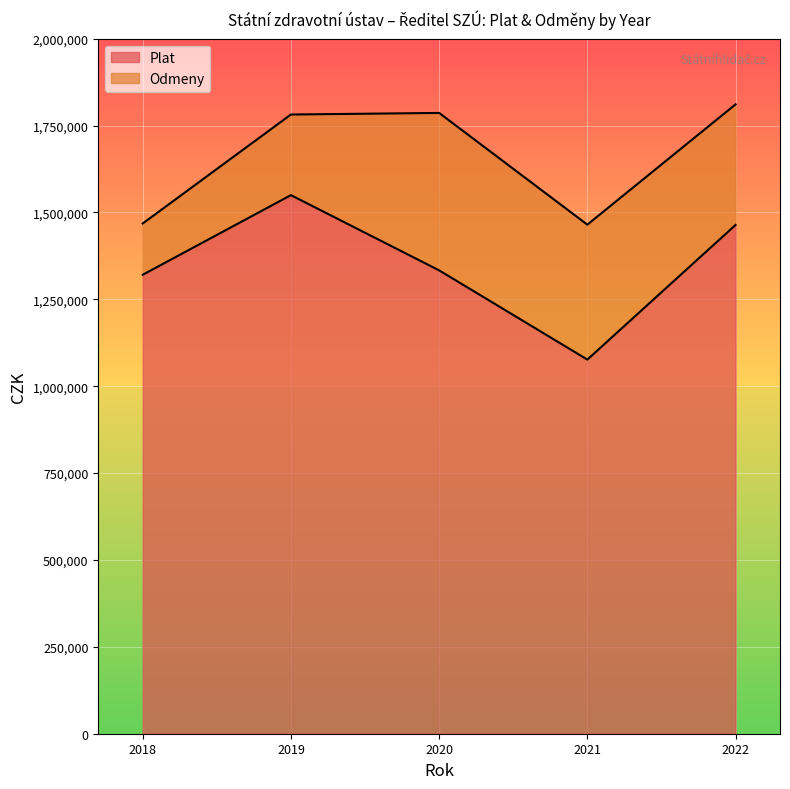

True or false: the data shows 2260273 at 2018.

False